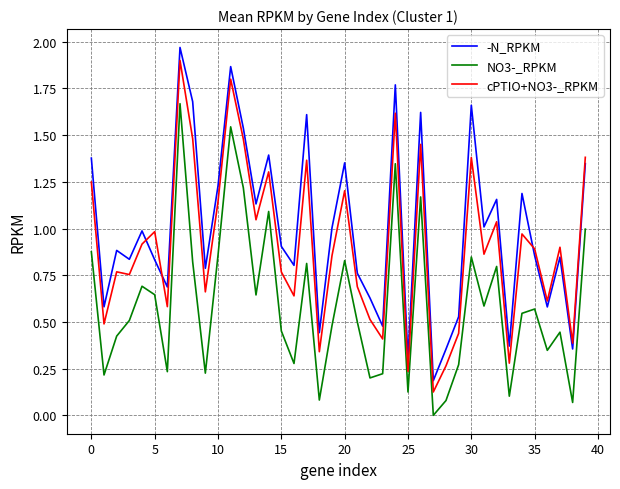

True or false: NO3-_RPKM and -N_RPKM cross at least once.

False